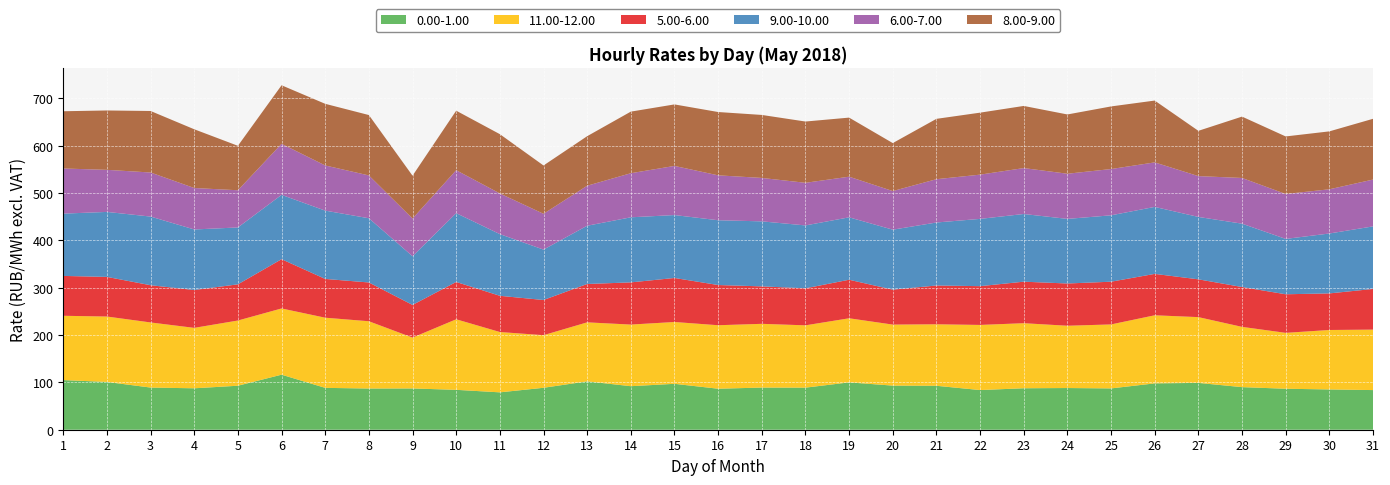

Reading left to right, what are all the values shown in this chart?

0.00-1.00: 1=104.9	2=101.0	3=89.1	4=87.5	5=93.0	6=116.3	7=88.5	8=87.0	9=87.2	10=84.3	11=79.0	12=88.6	13=102.2	14=92.0	15=97.0	16=86.6	17=89.1	18=88.9	19=100.0	20=93.2	21=92.8	22=83.8	23=87.6	24=88.1	25=87.3	26=97.9	27=98.9	28=90.0	29=86.6	30=85.1	31=83.8
11.00-12.00: 1=135.9	2=138.2	3=137.6	4=127.7	5=137.8	6=139.9	7=148.2	8=142.1	9=107.5	10=149.1	11=127.5	12=111.2	13=124.7	14=130.2	15=130.6	16=134.1	17=134.7	18=131.7	19=135.4	20=128.9	21=129.9	22=137.6	23=137.5	24=131.6	25=135.2	26=143.8	27=139.0	28=127.3	29=118.1	30=125.6	31=127.7
5.00-6.00: 1=84.2	2=83.7	3=78.7	4=80.0	5=76.5	6=104.1	7=81.9	8=81.9	9=69.0	10=78.9	11=76.5	12=74.3	13=81.1	14=89.1	15=93.0	16=84.9	17=79.1	18=78.2	19=81.4	20=73.8	21=81.9	22=81.9	23=87.7	24=89.3	25=90.2	26=87.5	27=79.8	28=84.2	29=81.5	30=77.3	31=85.9
9.00-10.00: 1=131.6	2=137.3	3=145.0	4=127.9	5=120.2	6=136.0	7=144.3	8=135.7	9=102.9	10=145.3	11=130.3	12=106.5	13=123.1	14=137.5	15=132.9	16=136.9	17=137.4	18=132.9	19=131.9	20=126.7	21=133.1	22=142.1	23=143.0	24=136.5	25=140.3	26=141.5	27=131.8	28=133.8	29=117.0	30=126.6	31=132.2
6.00-7.00: 1=95.4	2=88.9	3=93.1	4=87.6	5=78.6	6=107.8	7=95.4	8=90.5	9=79.6	10=90.8	11=85.9	12=75.6	13=84.5	14=93.1	15=103.8	16=94.9	17=91.7	18=90.0	19=85.8	20=81.6	21=91.5	22=93.5	23=97.0	24=95.4	25=97.8	26=94.0	27=86.2	28=96.6	29=94.9	30=93.4	31=98.9
8.00-9.00: 1=120.9	2=125.4	3=129.9	4=124.1	5=93.9	6=123.7	7=130.2	8=127.6	9=90.5	10=125.7	11=125.3	12=102.1	13=104.7	14=130.2	15=130.0	16=133.8	17=133.1	18=129.4	19=124.8	20=101.4	21=127.5	22=131.0	23=131.3	24=125.2	25=132.3	26=130.6	27=95.7	28=129.6	29=121.6	30=122.4	31=128.4